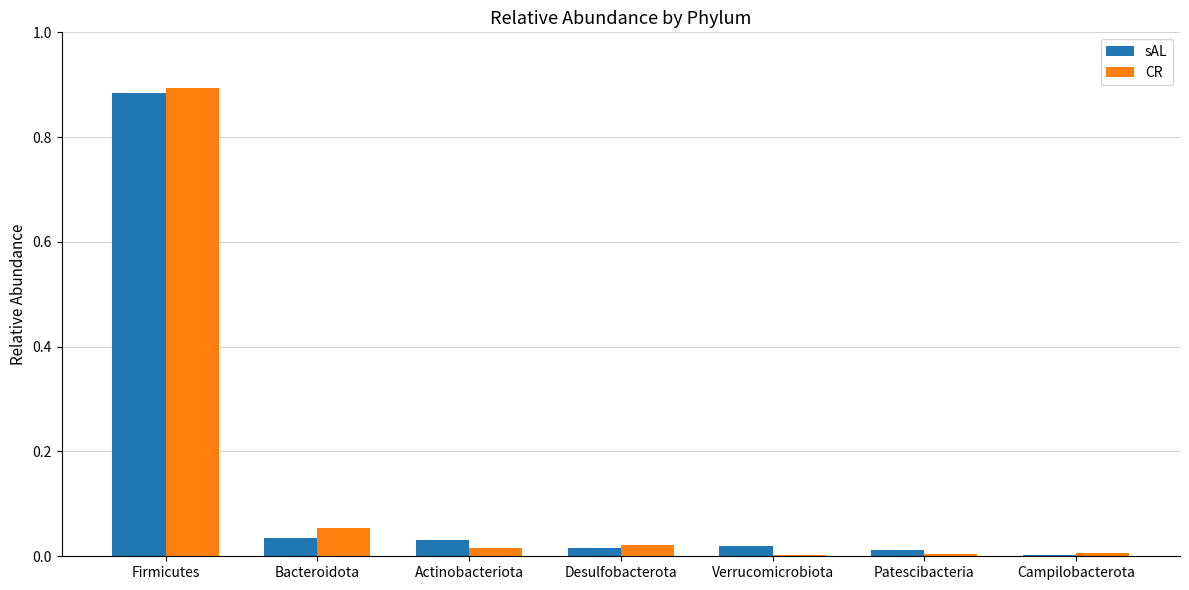

At which category is the sum across all series the highest?

Firmicutes